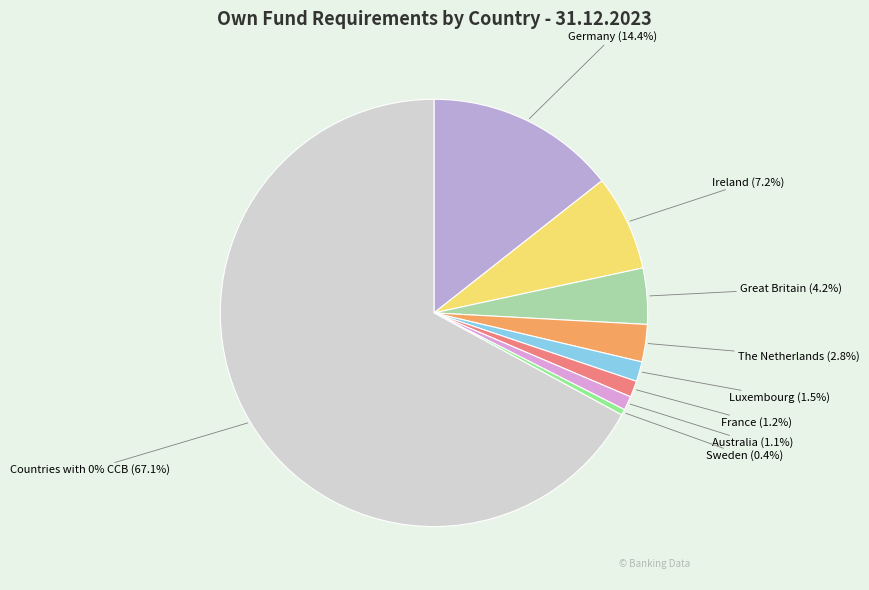

What percentage is the The Netherlands slice, to the nearest percent?

3%